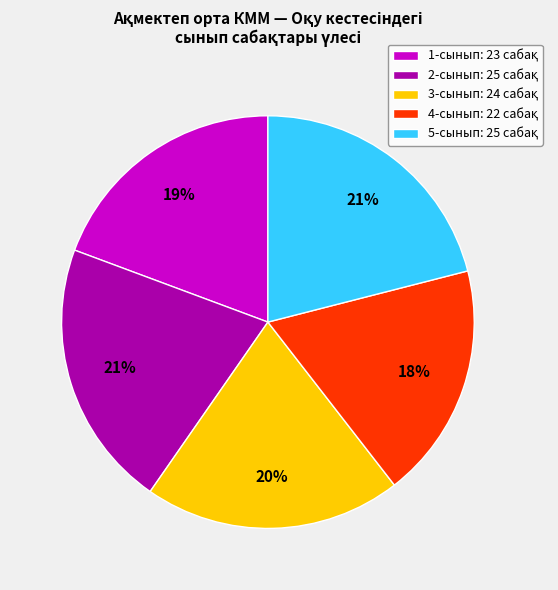

Is 4-сынып the majority of the pie?

No